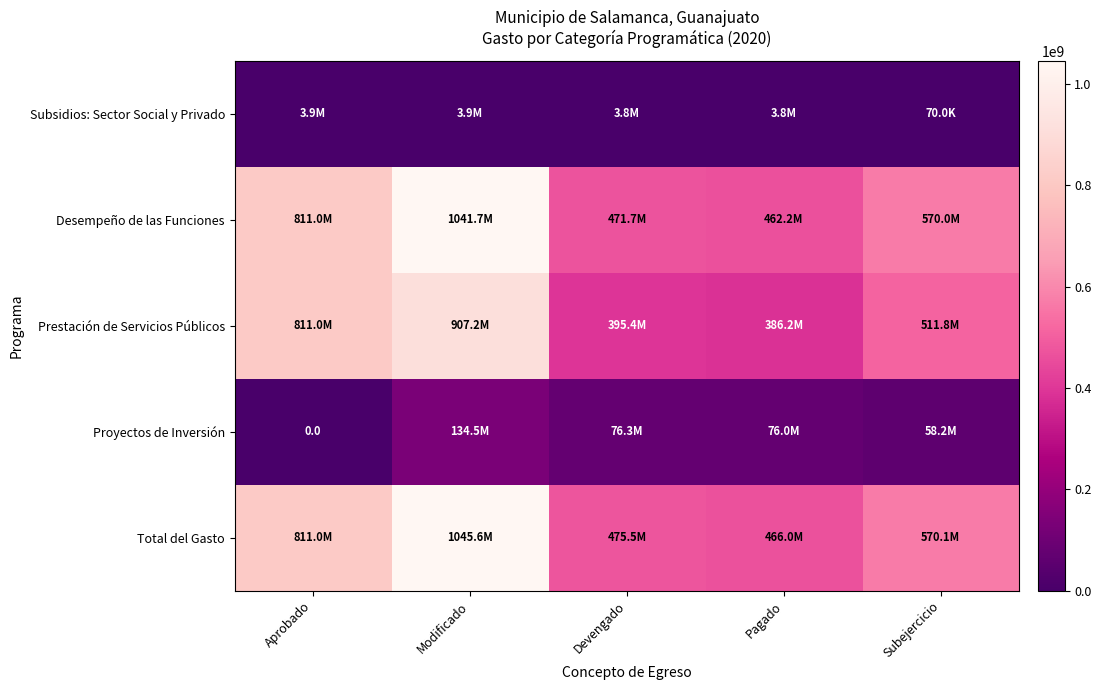

What is the sum of the Subsidios: Sector Social y Privado values at Pagado and Devengado?

7565021.2